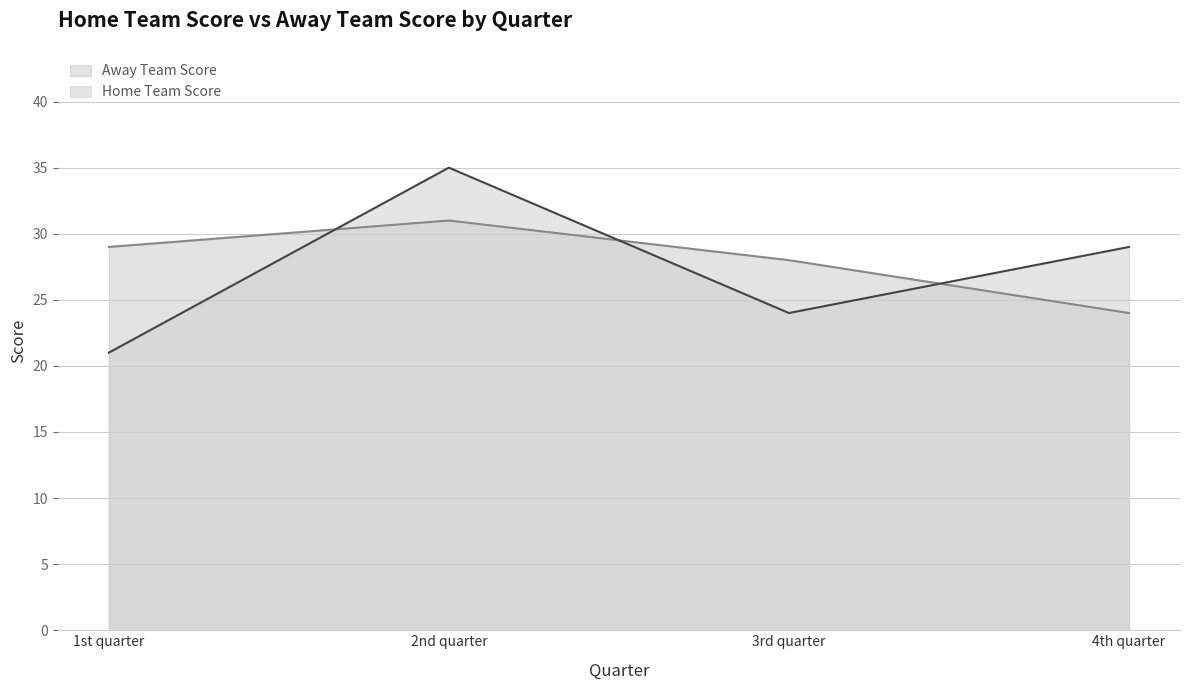

How many Away Team Score values are between 28 and 31?

3